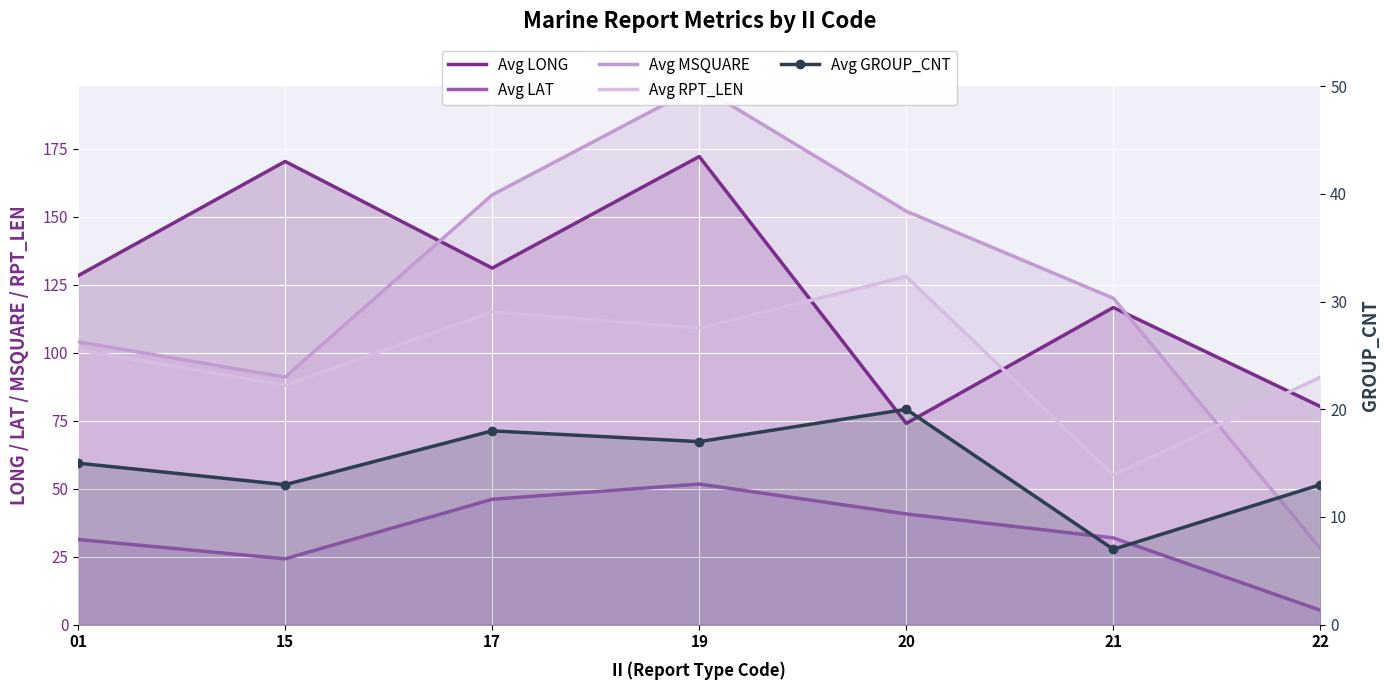

True or false: Avg GROUP_CNT has more than 2 points higher than both neighbors.

False